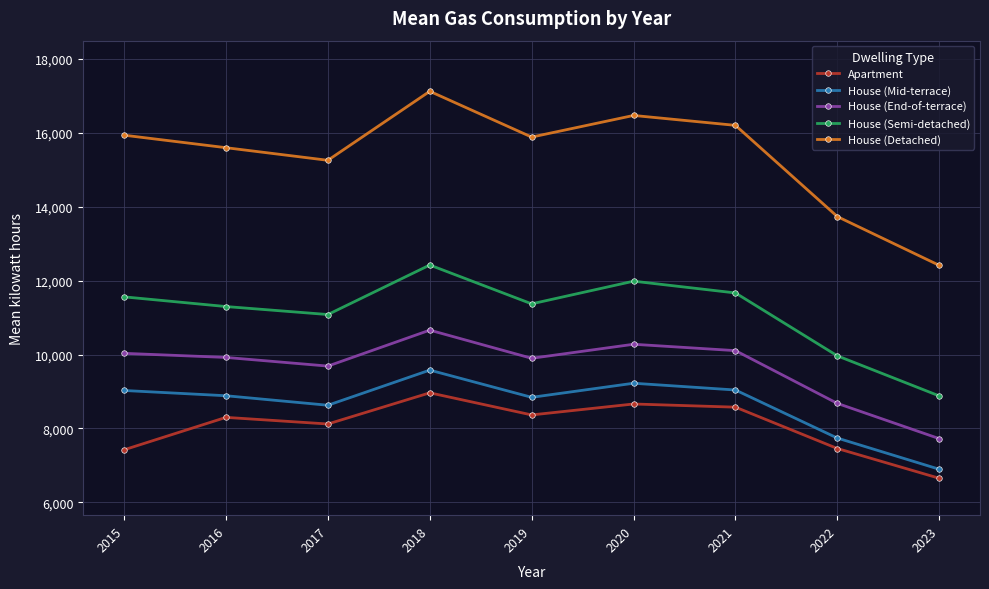

In House (End-of-terrace), how many points are lower than both neighbors (excluding endpoints)?

2